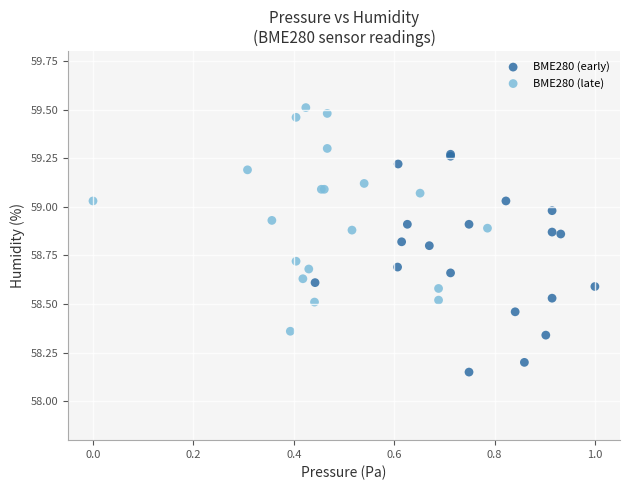

Which series contains the highest Y value?

BME280 (late)